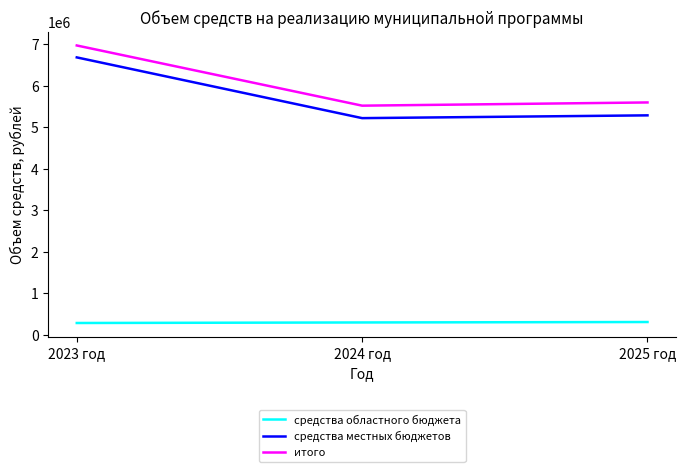

At which category is the sum across all series the highest?

2023 год